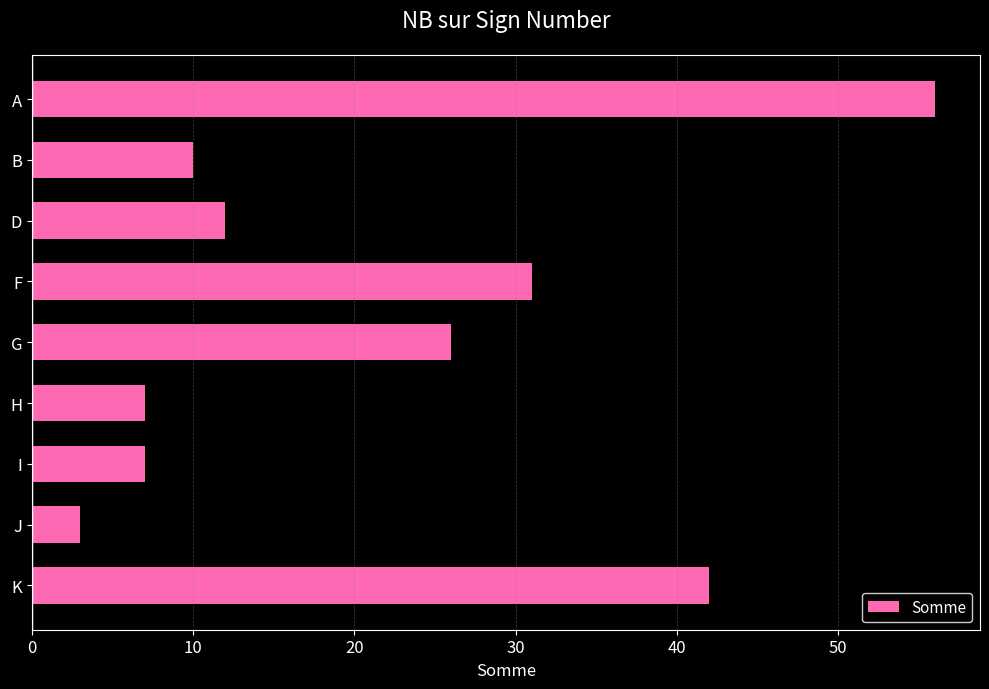

What is the change in value from D to K?

+30